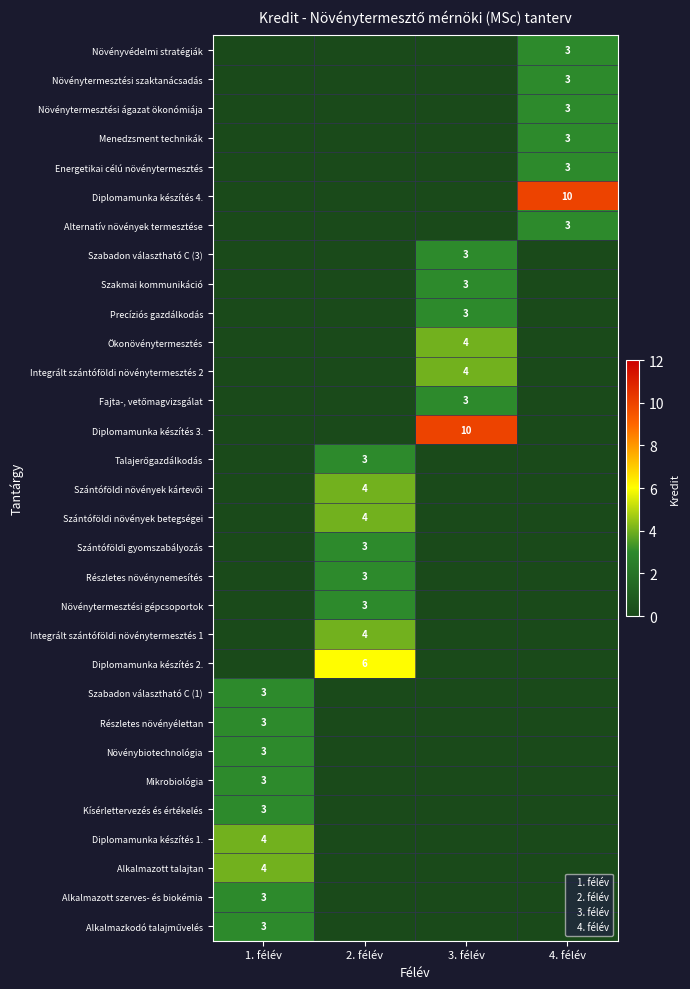

What is the average value of the Mikrobiológia series?

1